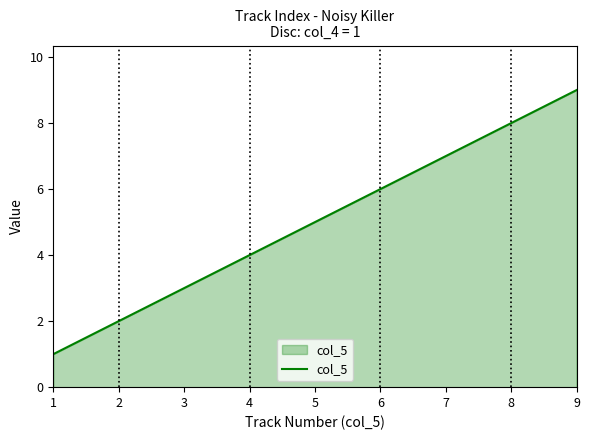

What is the minimum value shown in the chart?

1